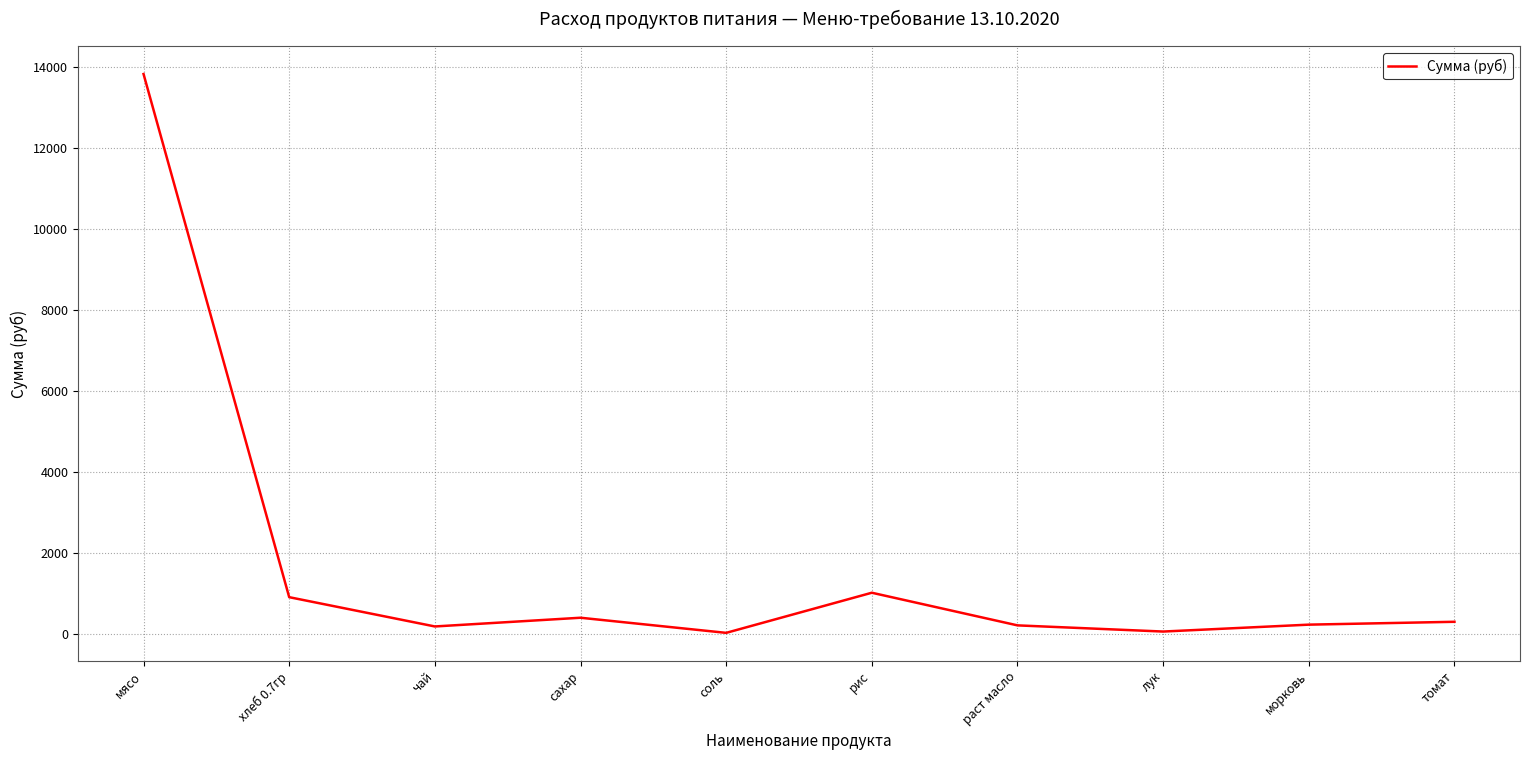

Which has a higher value, рис or мясо?

мясо